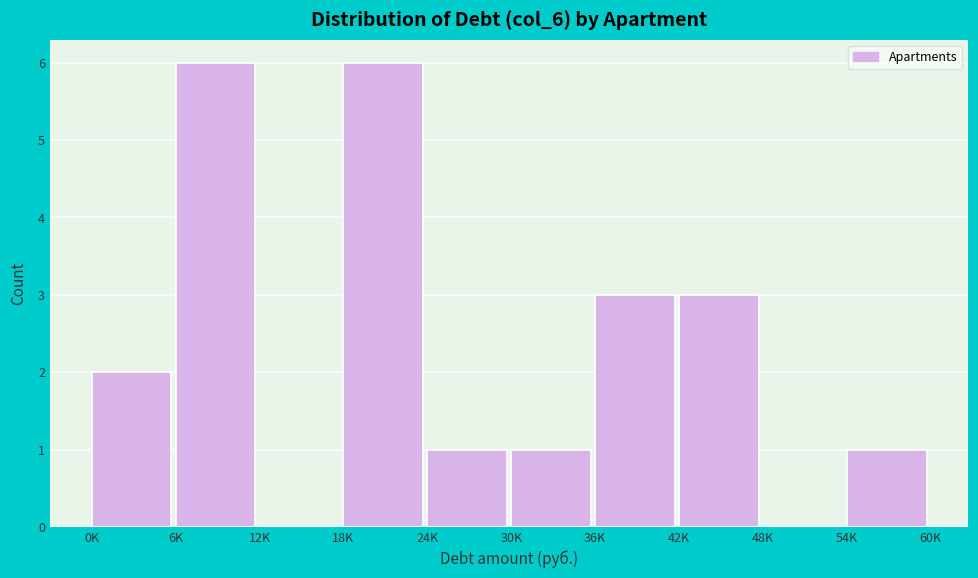

Reading left to right, what are all the values shown in this chart?

0K=2	6K=6	12K=0	18K=6	24K=1	30K=1	36K=3	42K=3	48K=0	54K=1